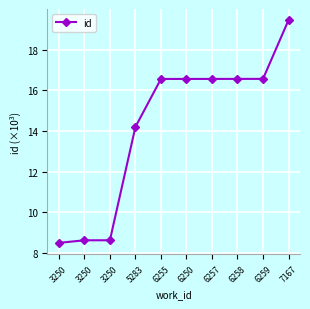

What is the label of the 9th point from the right?

3250